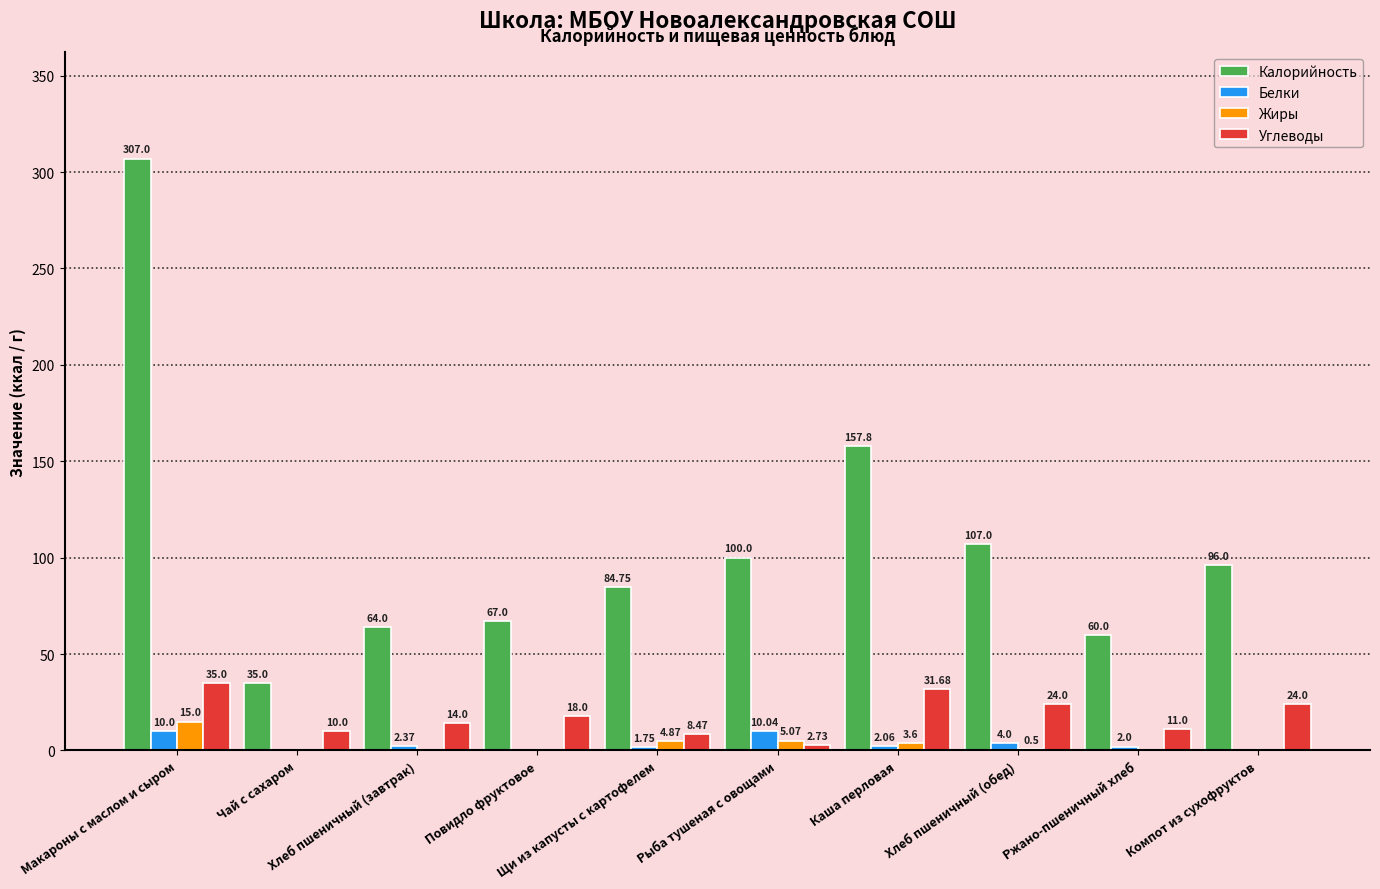

Which series has the largest total across all categories?

Калорийность